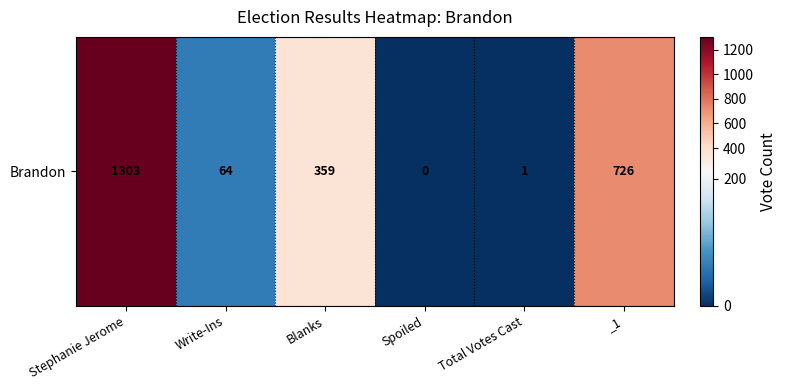

Count the number of categories in the chart.

6